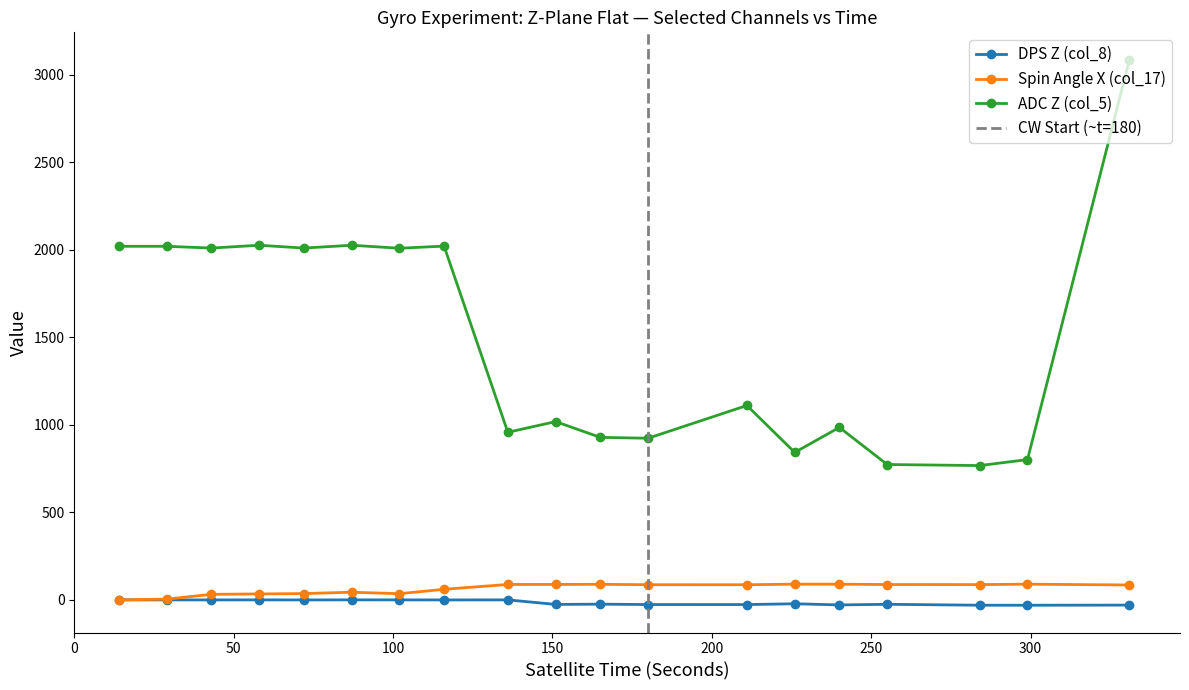

What is the difference between the Spin Angle X (col_17) values at 255 and 180?

1.0